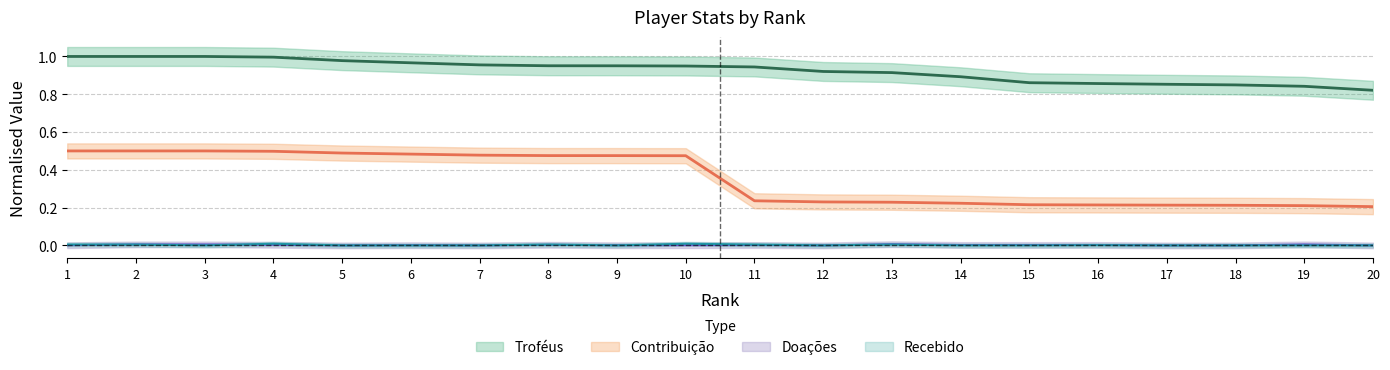

Which label corresponds to the largest value in the chart?

1